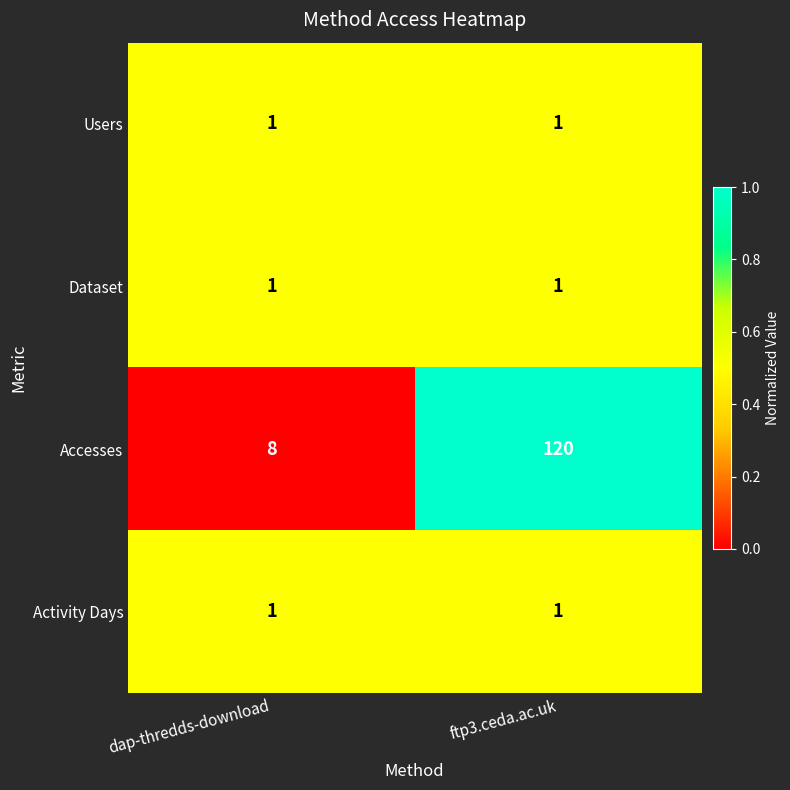

Which category has the highest value in the Accesses series?

ftp3.ceda.ac.uk